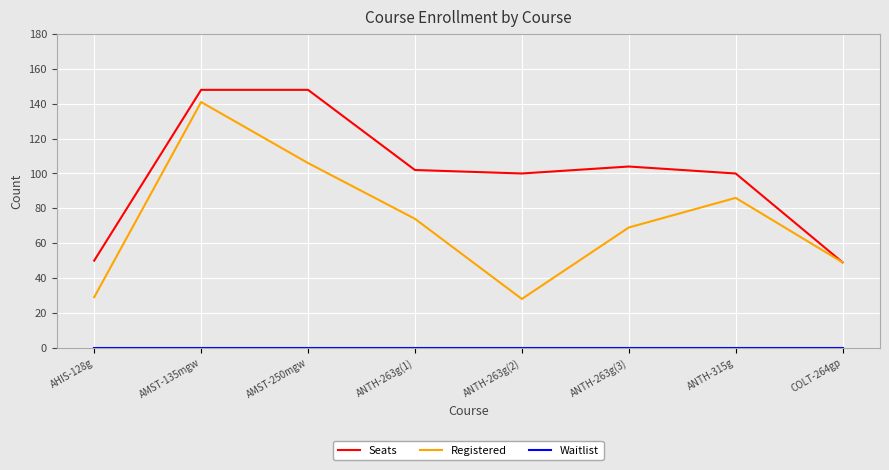

What is the maximum value shown in the chart?

148